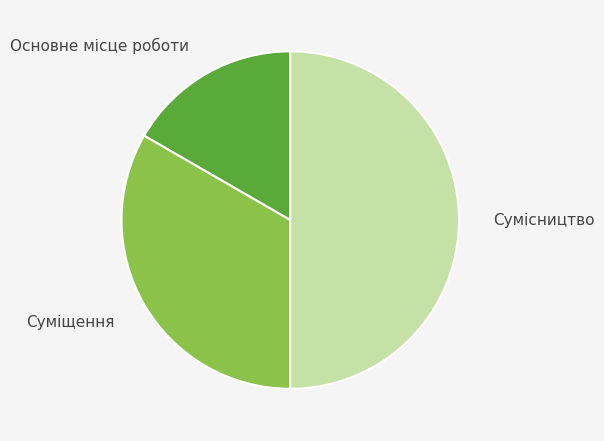

Approximately how many times larger is the value at Сумісництво compared to Основне місце роботи?

3.0